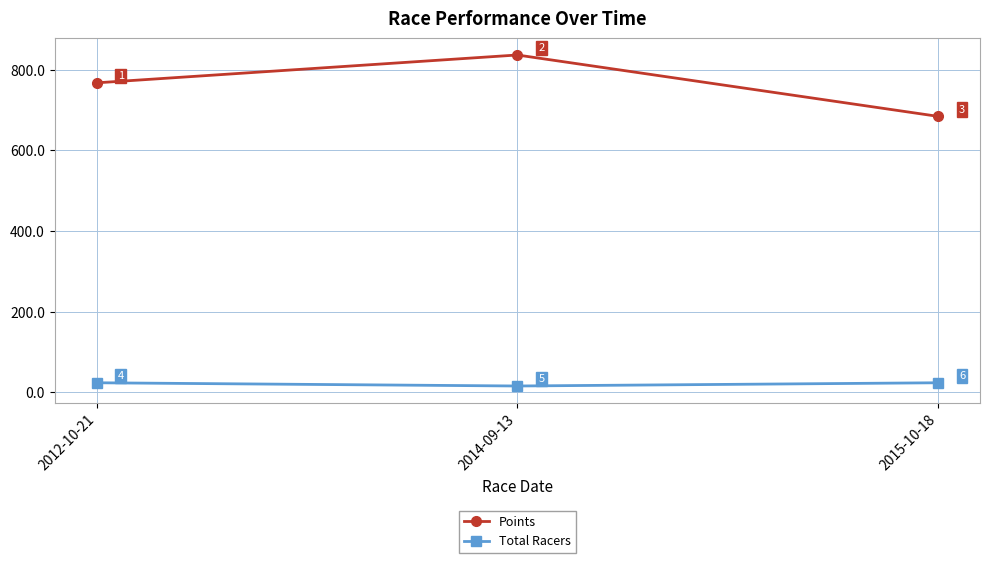

How many lines are shown in the chart?

2